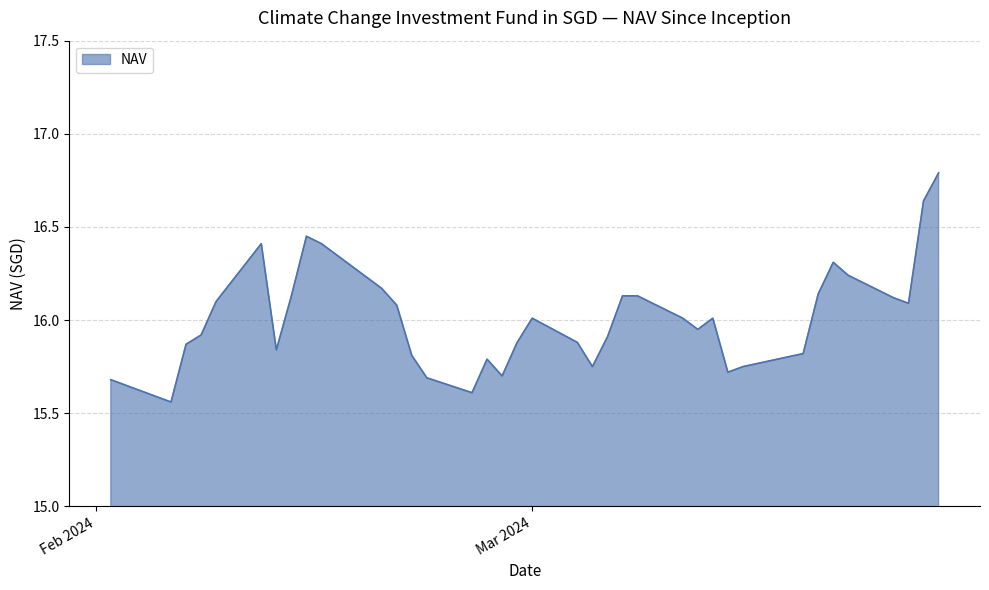

What is the greatest value displayed?

16.8